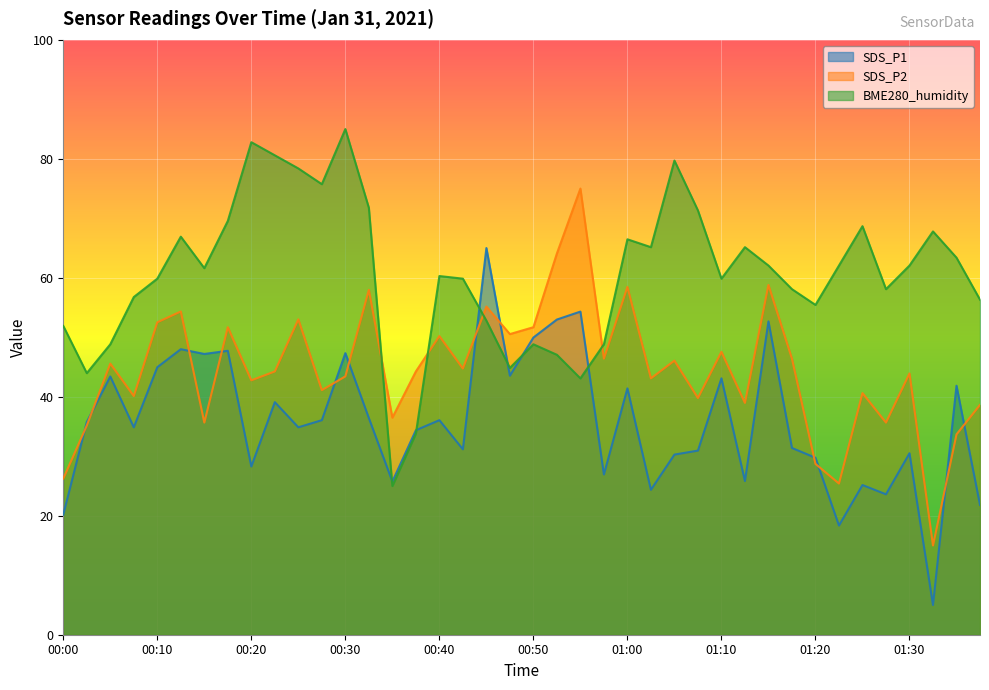

Rank the series by their average value, from lowest to highest.

SDS_P1, SDS_P2, BME280_humidity